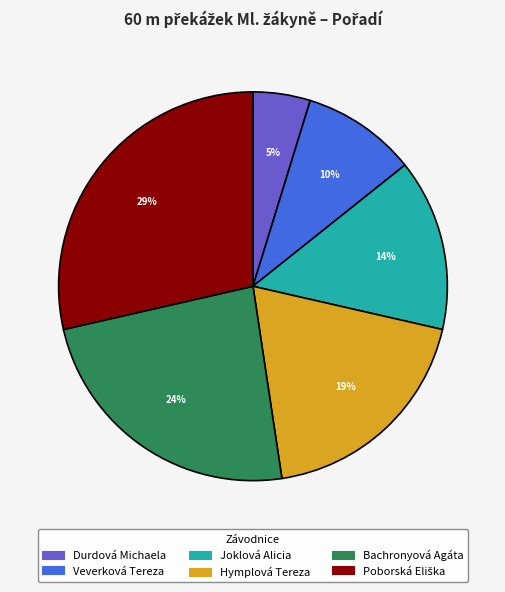

Combined, do Bachronyová Agáta and Joklová Alicia account for over 50%?

No